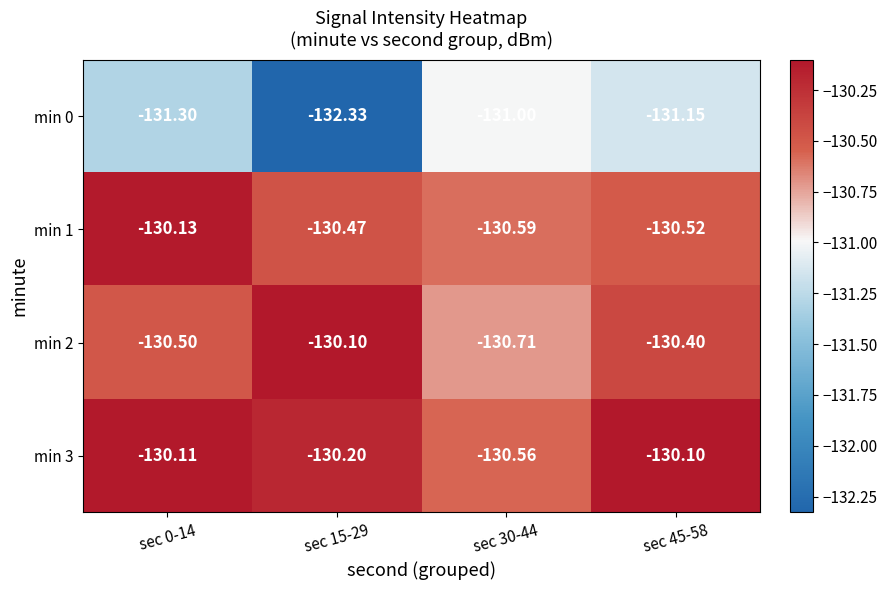

Reading left to right, transcribe all the data shown in this chart.

min 0: sec 0-14=-131.3	sec 15-29=-132.3	sec 30-44=-131.0	sec 45-58=-131.2
min 1: sec 0-14=-130.1	sec 15-29=-130.5	sec 30-44=-130.6	sec 45-58=-130.5
min 2: sec 0-14=-130.5	sec 15-29=-130.1	sec 30-44=-130.7	sec 45-58=-130.4
min 3: sec 0-14=-130.1	sec 15-29=-130.2	sec 30-44=-130.6	sec 45-58=-130.1